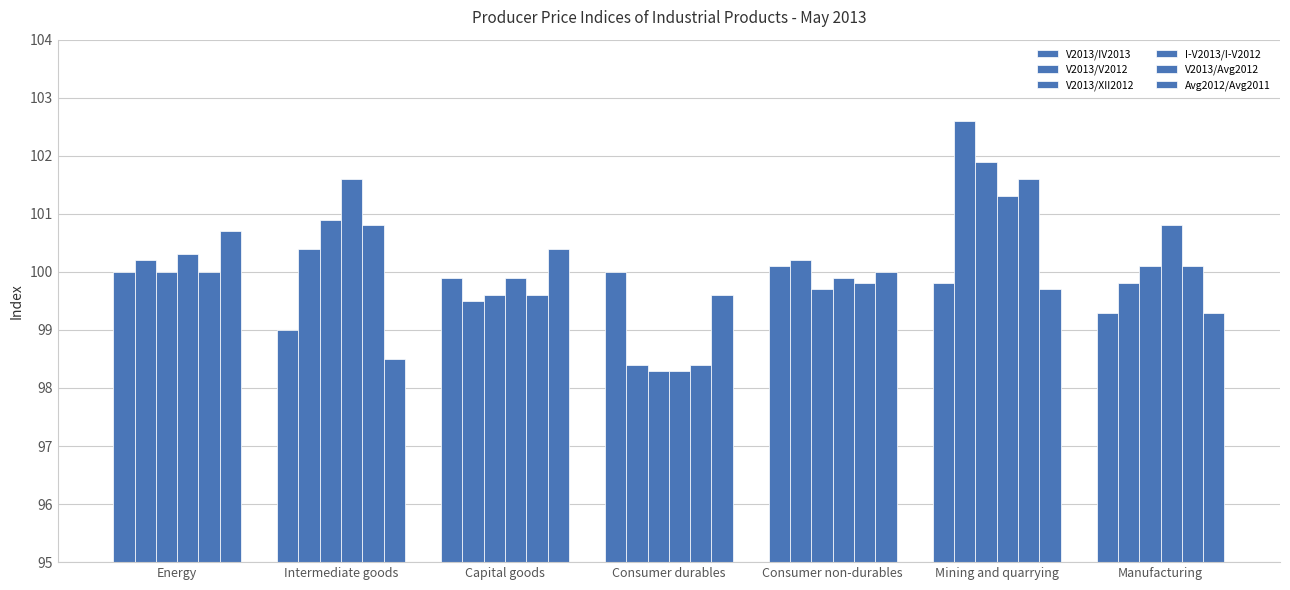

Which label corresponds to the largest value in the chart?

Mining and quarrying